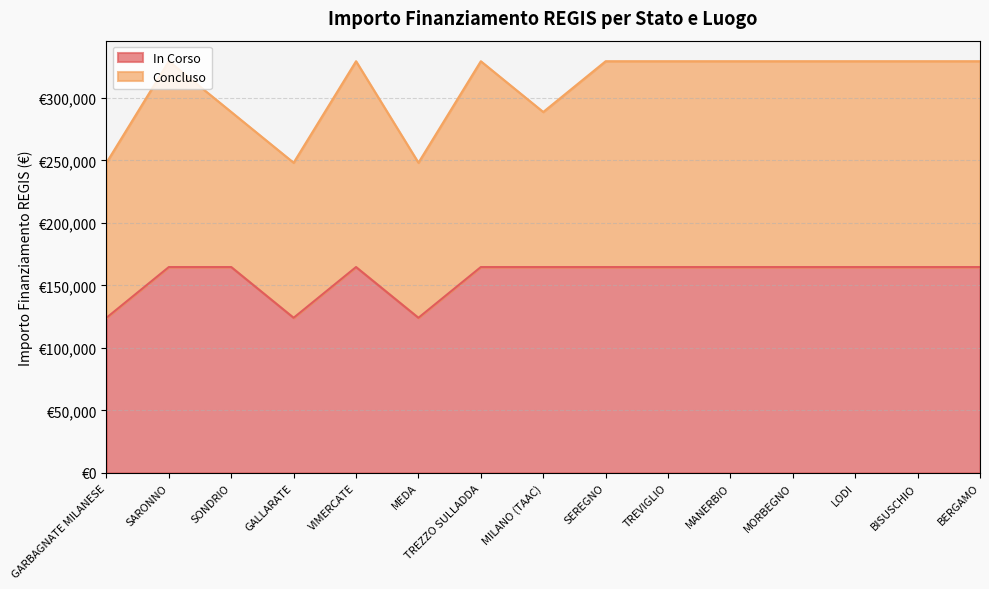

What is the ratio of the value at TREZZO SULLADDA to the value at SARONNO?

1.0